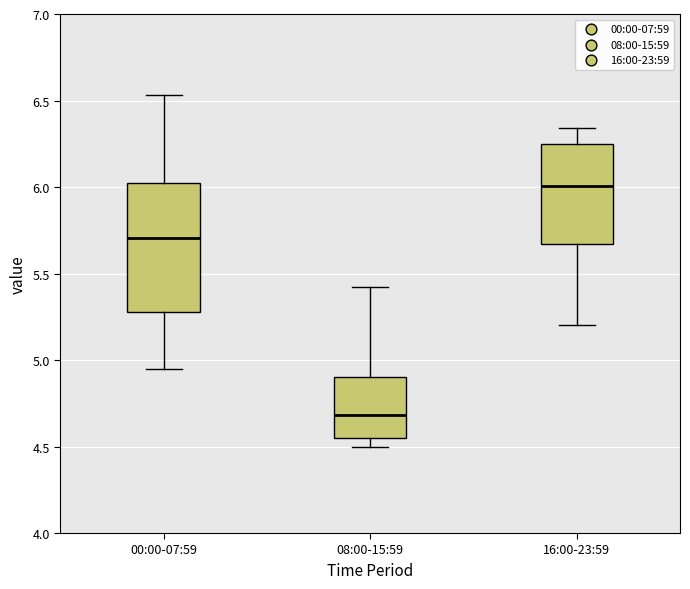

Comparing the boxes themselves (not the whiskers), which one is the tallest?

00:00-07:59